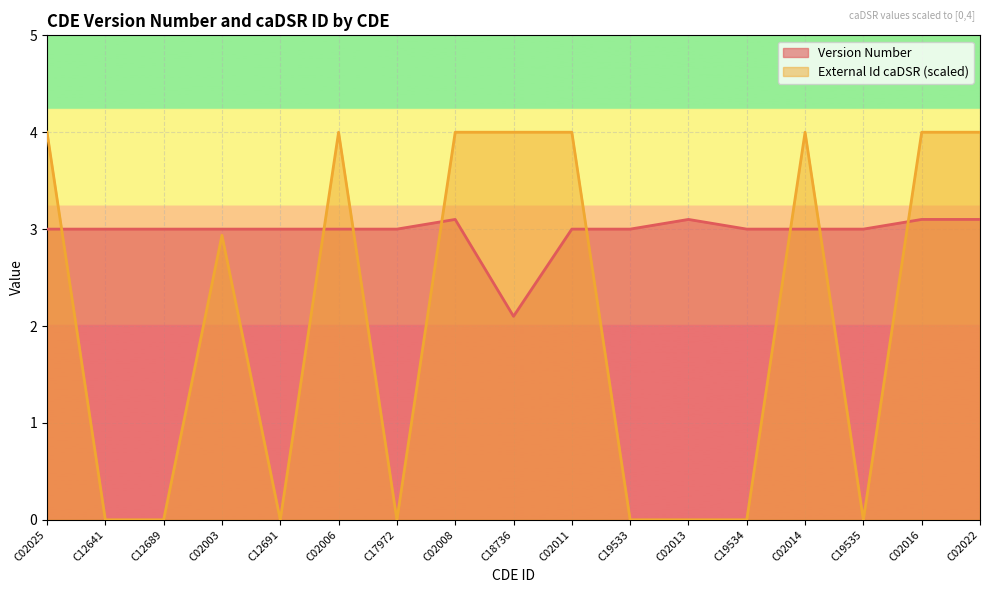

Reading right to left, what are all the values shown in this chart?

Version Number: 3.1	3.1	3.0	3.0	3.0	3.1	3.0	3.0	2.1	3.1	3.0	3.0	3.0	3.0	3.0	3.0	3.0
External Id caDSR: 4.0	4.0	0.0	4.0	0.0	0.0	0.0	4.0	4.0	4.0	0.0	4.0	0.0	2.9	0.0	0.0	4.0